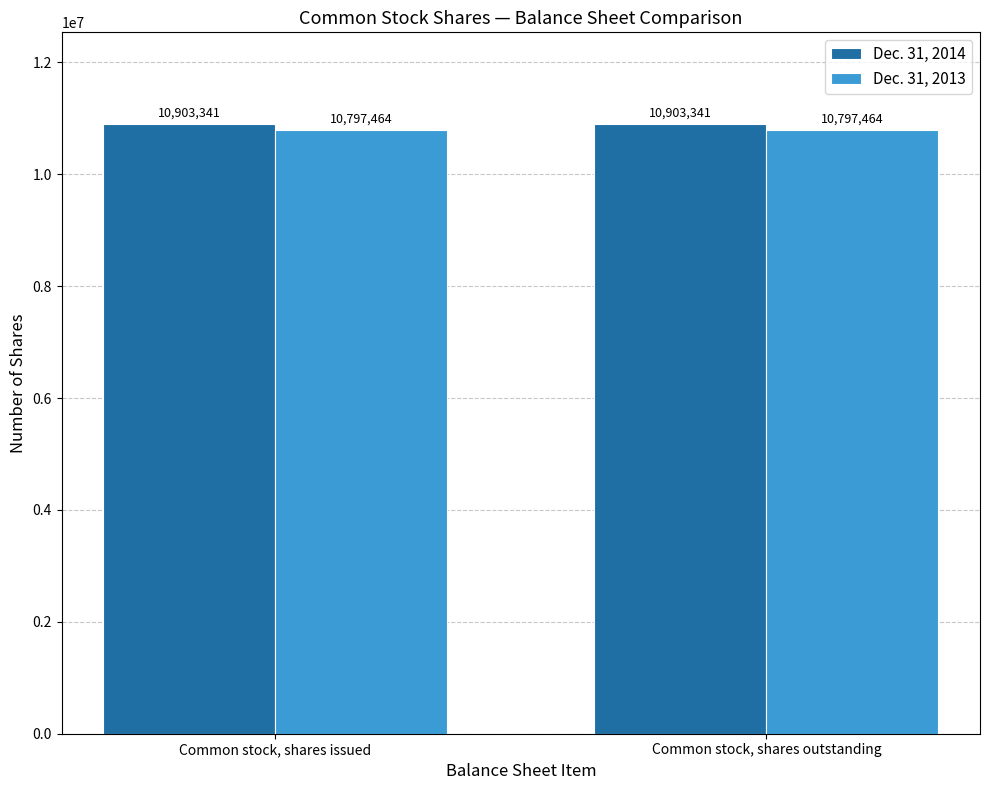

Rank the series by their maximum value, from highest to lowest.

Dec. 31, 2014, Dec. 31, 2013